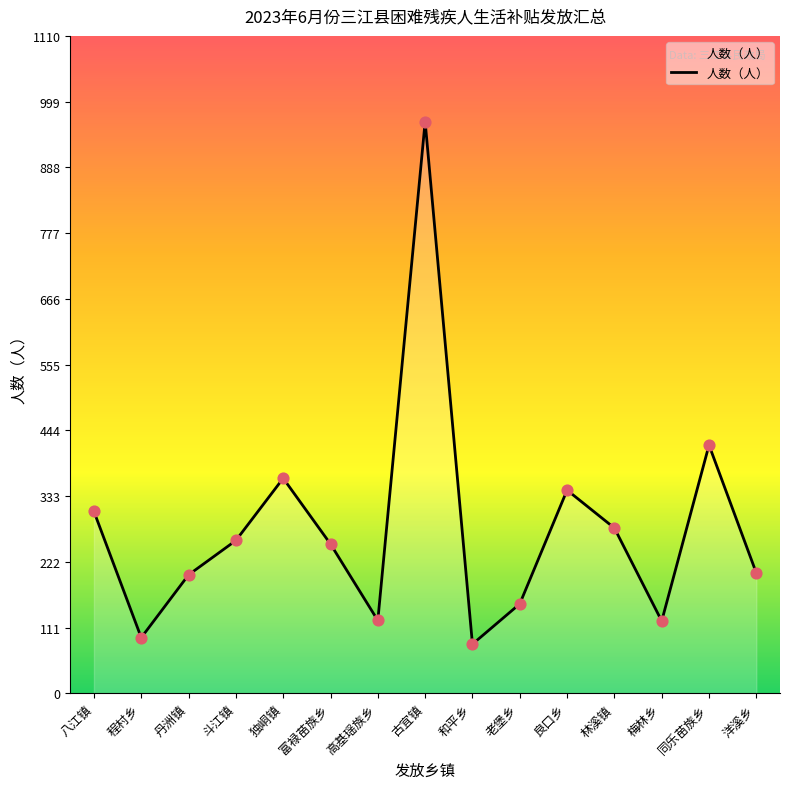

What is the change in value from 富禄苗族乡 to 梅林乡?

-130